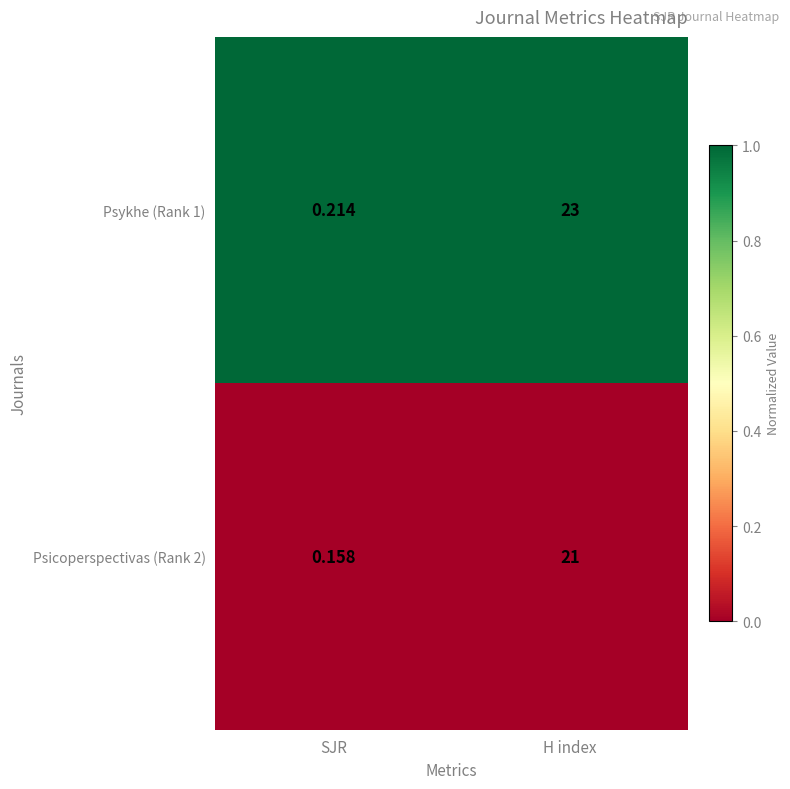

At which category does the chart reach its peak across all series?

H index